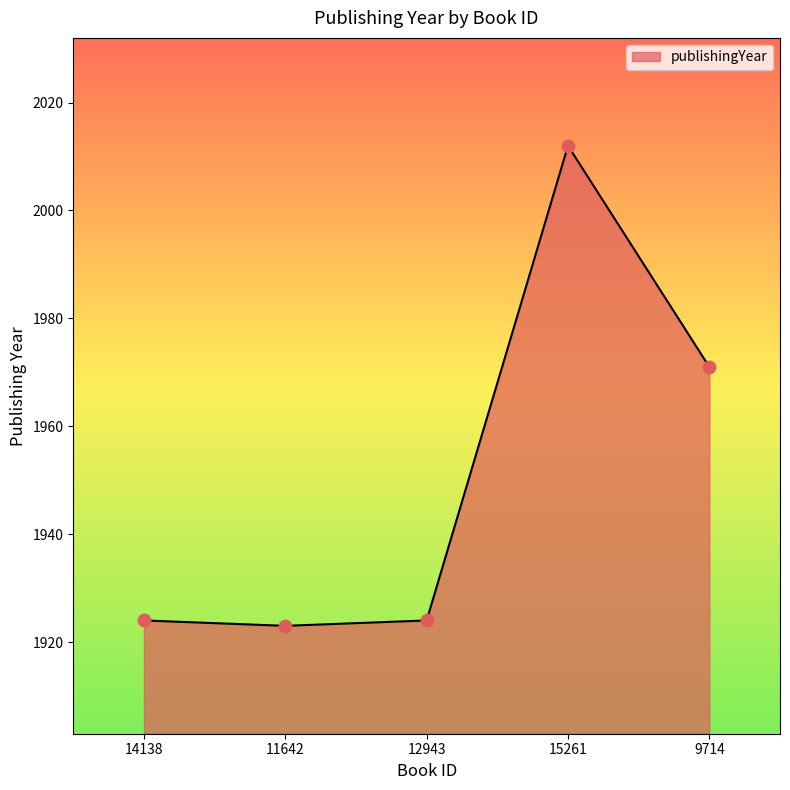

What is the change in value from 11642 to 12943?

+1